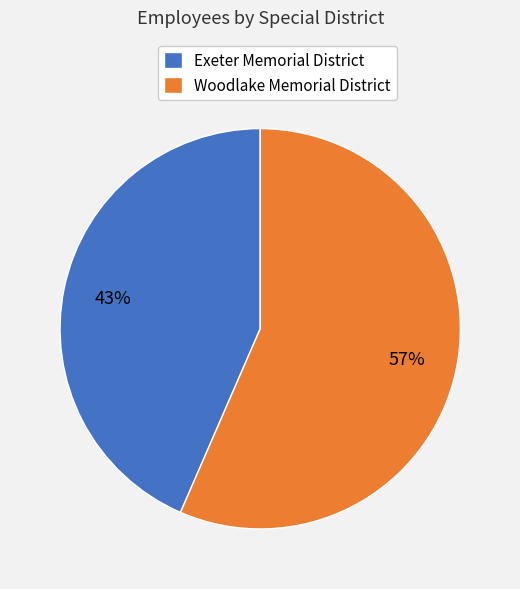

Between Exeter Memorial District and Woodlake Memorial District, which is larger?

Woodlake Memorial District